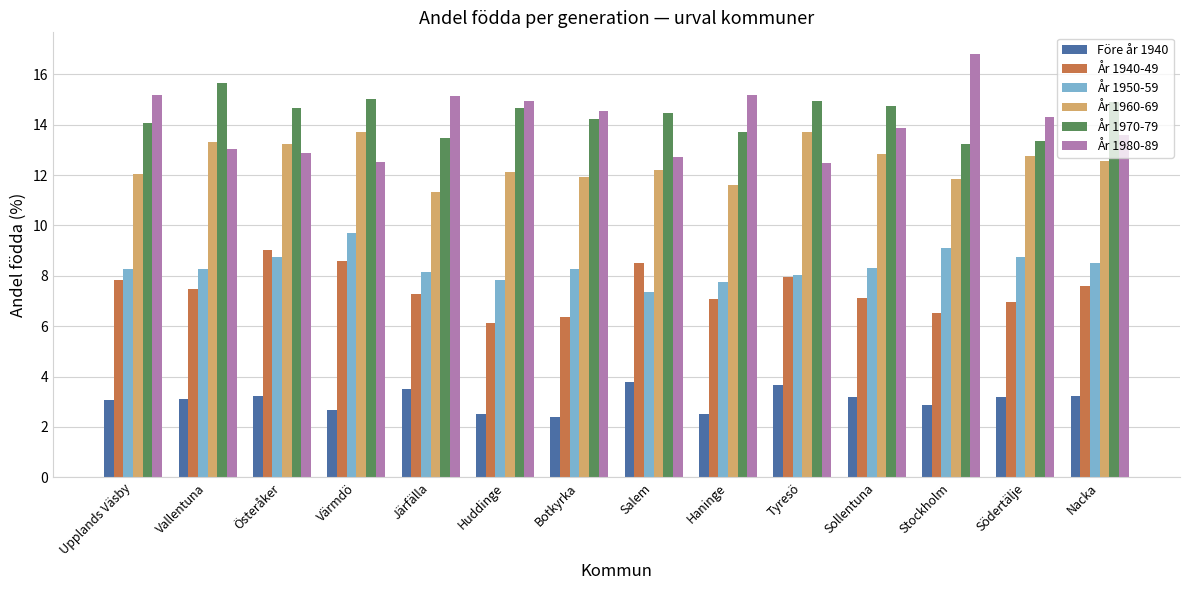

What is the sum of all År 1970-79 values?

201.1